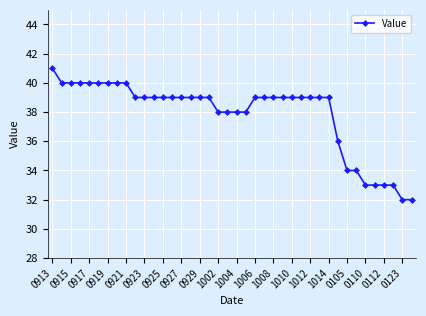

How many data points does each series have?

40